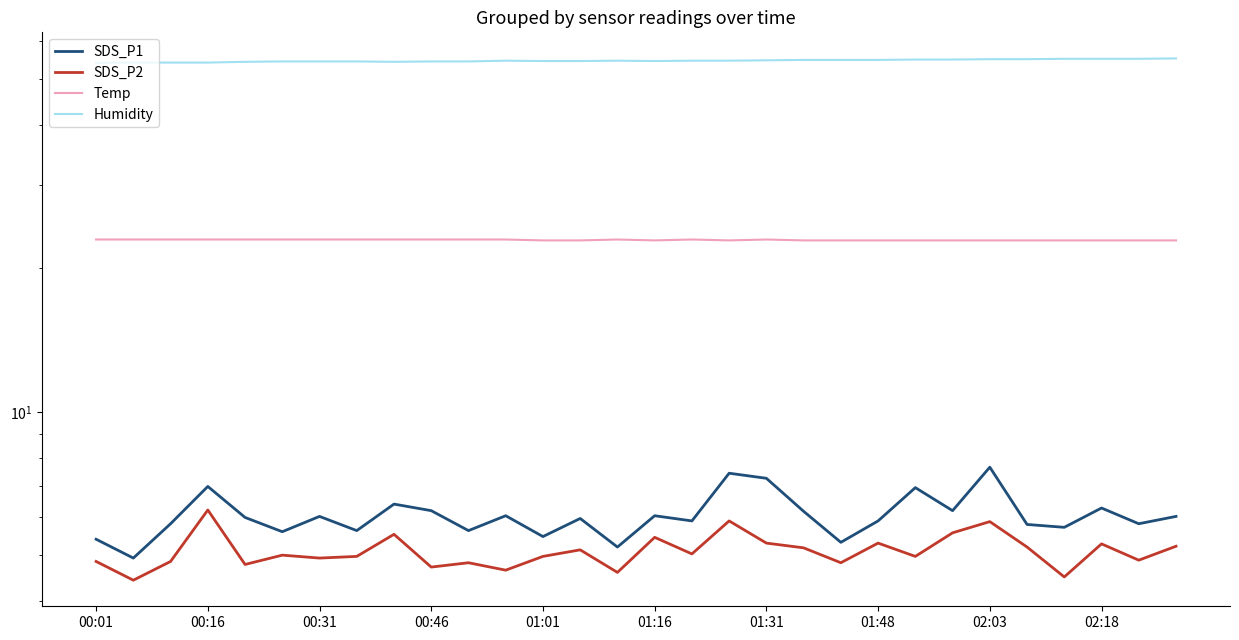

In Humidity, how many points are higher than both neighbors (excluding endpoints)?

2